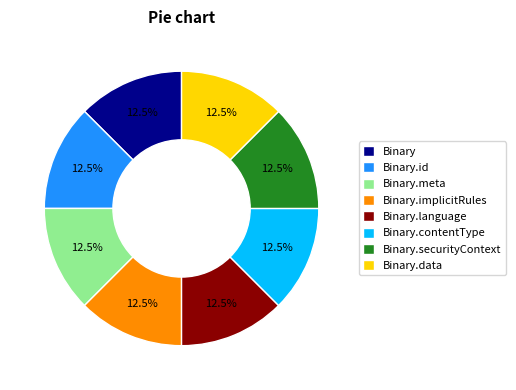

To the nearest percent, what is the average slice percentage?

12%